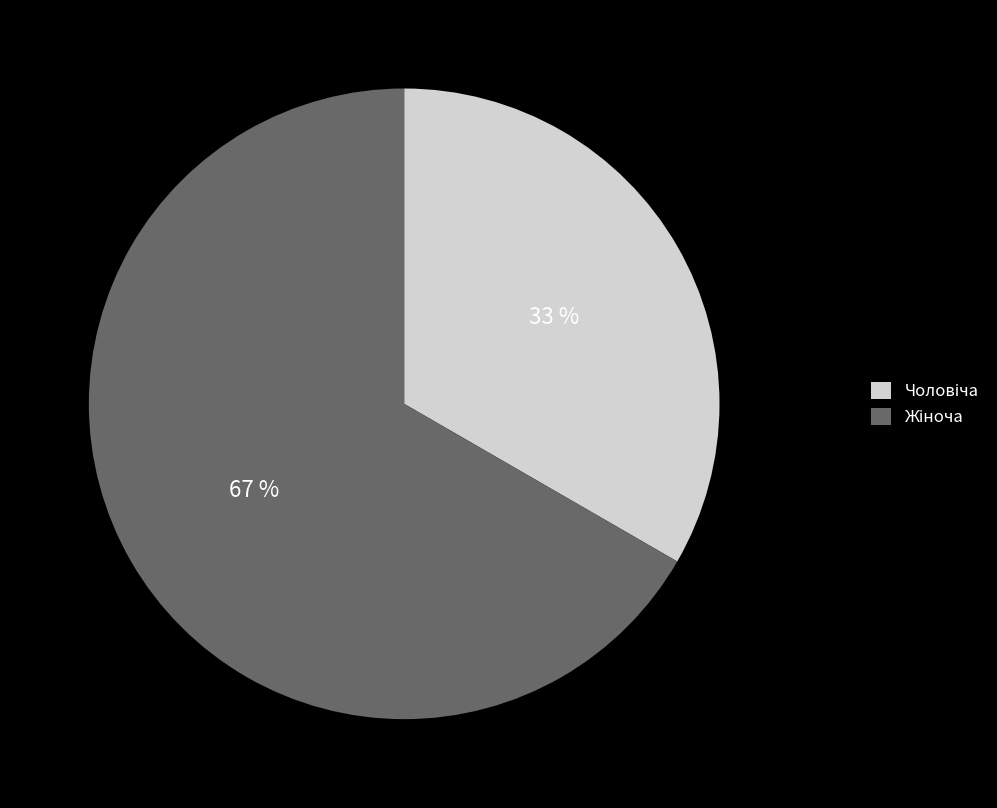

Is there any slice that represents more than half of the pie?

Yes